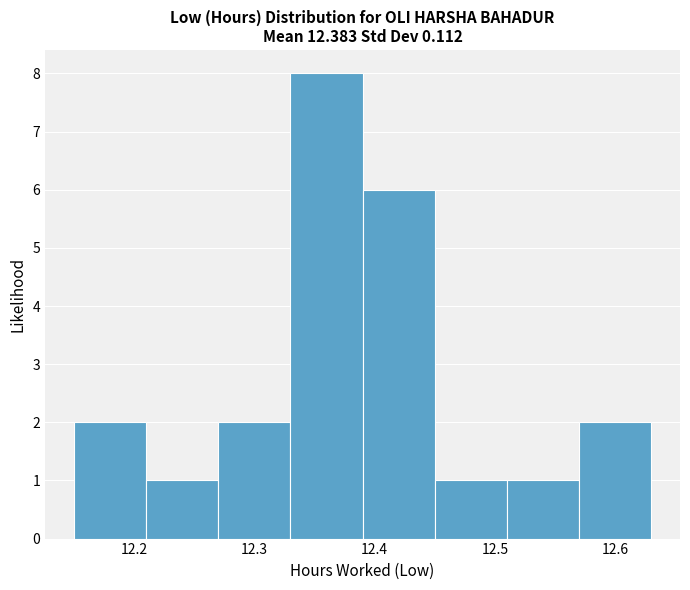

Which range on the x-axis has the tallest bar?

12.33 to 12.39